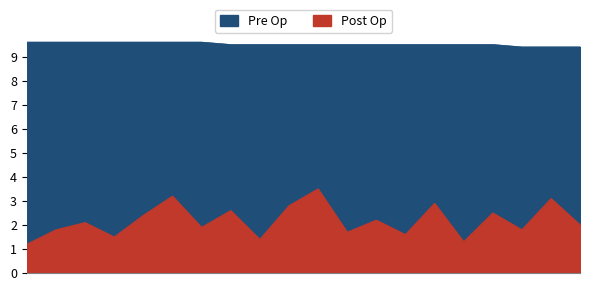

What is the greatest value displayed?

9.6